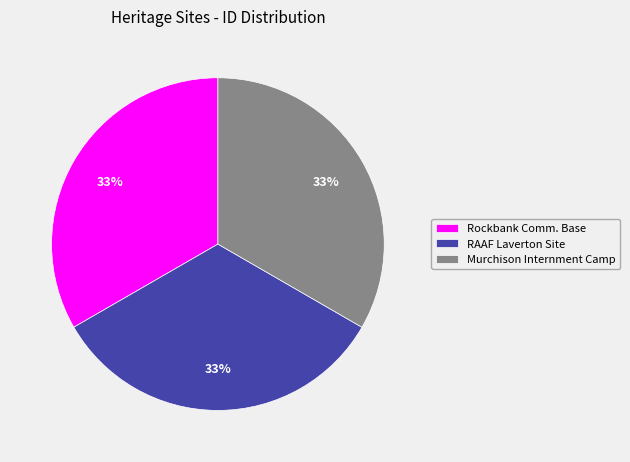

What is the ratio of the value at Rockbank Comm. Base to the value at Murchison Internment Camp?

1.0